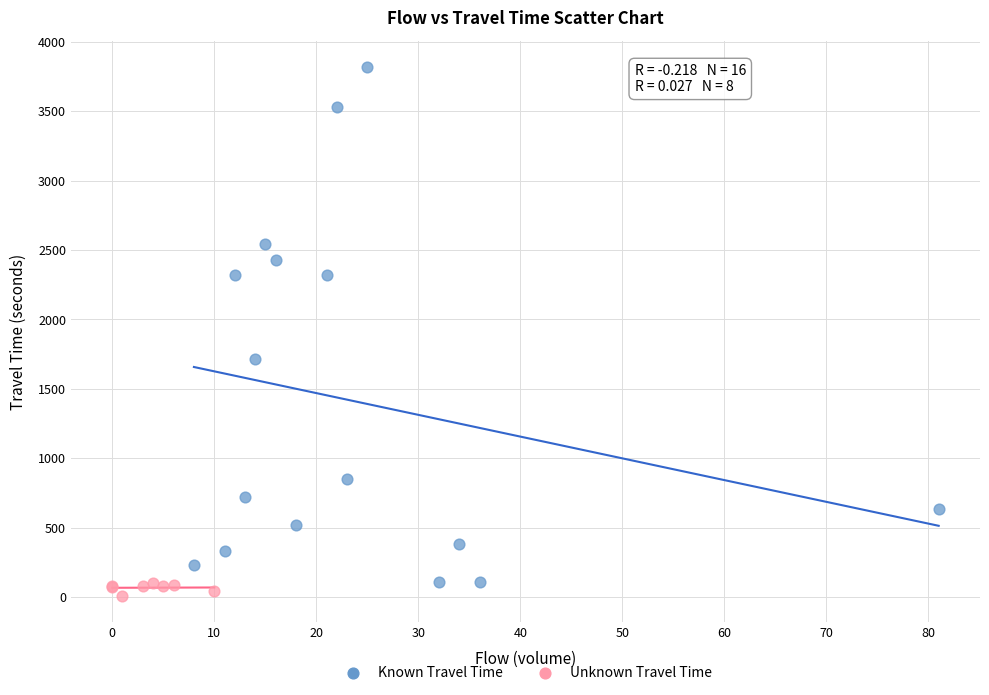

Which series has the widest spread of Y values?

Known Travel Time